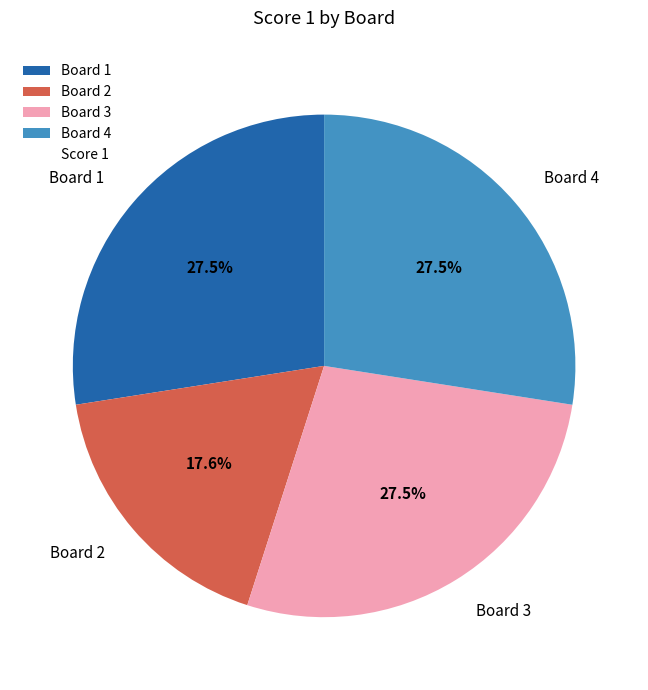

Which category has the smallest portion of the pie?

Board 2